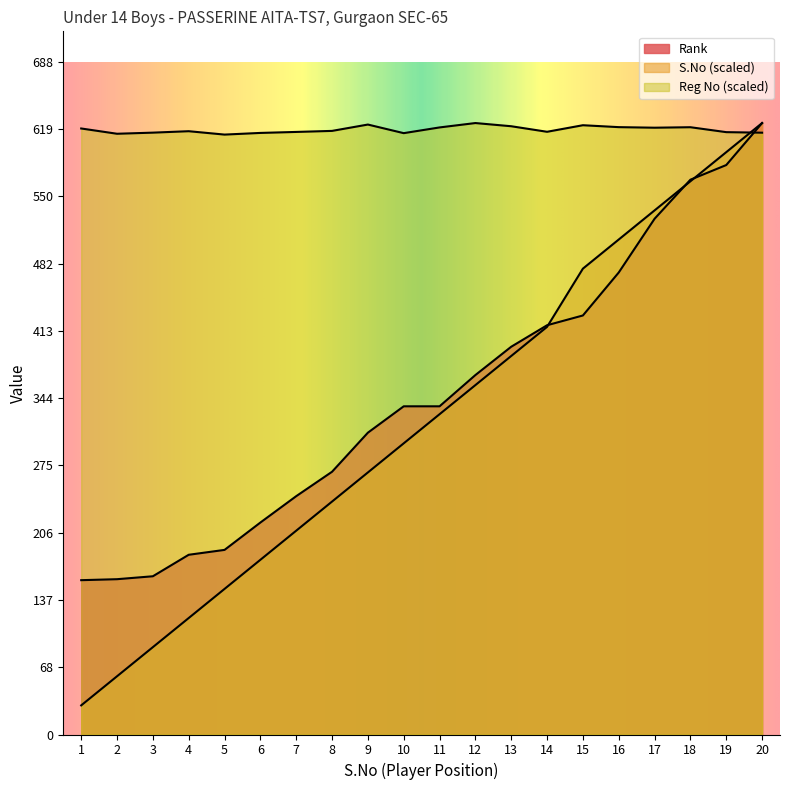

Which series changed the most between 11 and 15?

S.No